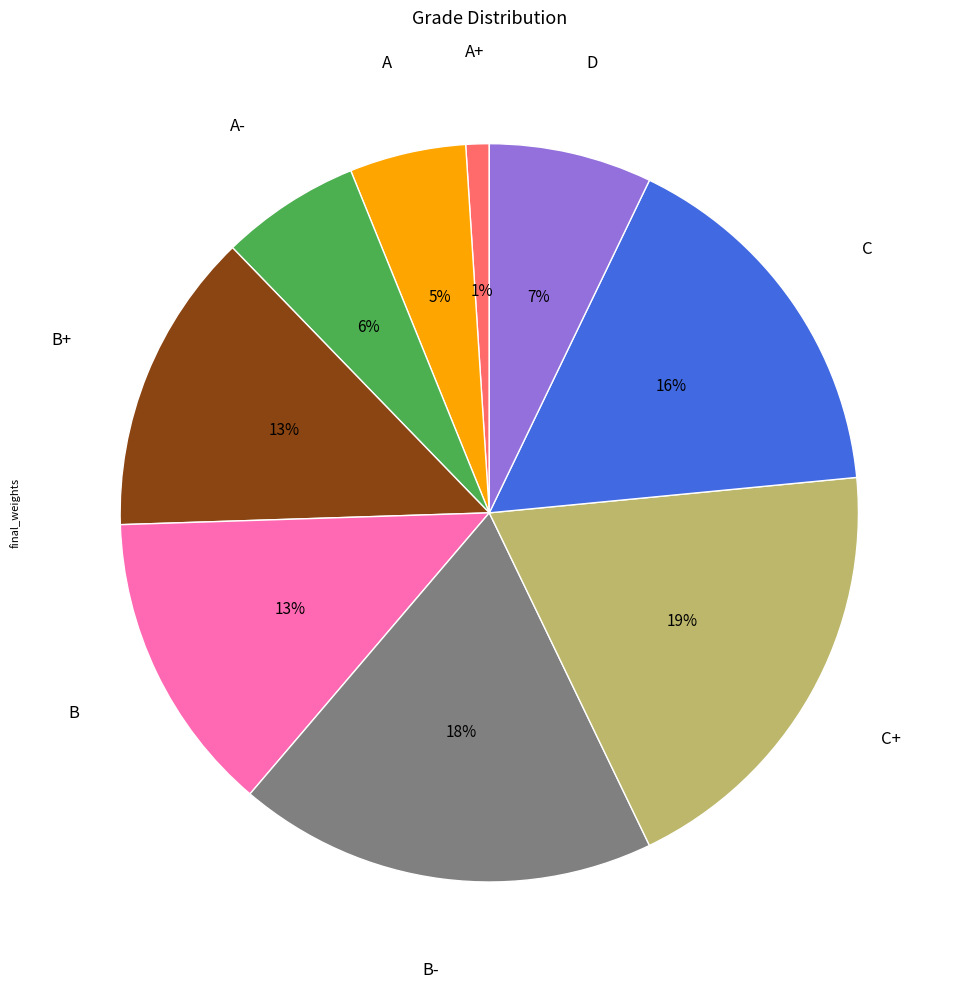

Between A- and D, which is larger?

D